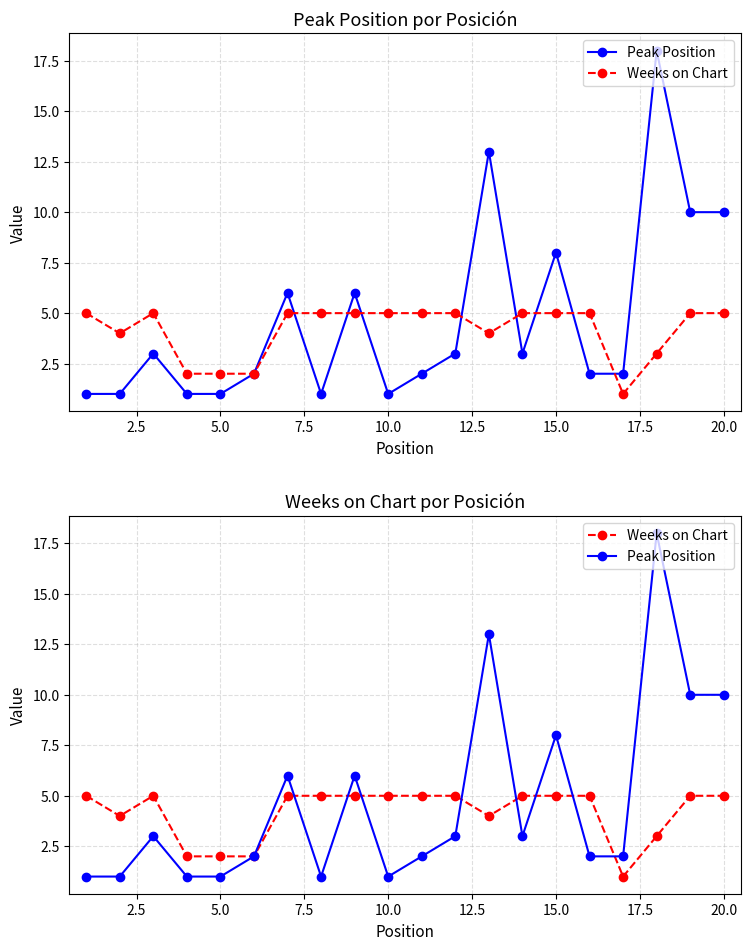

Which series has the largest range (max minus min)?

Peak Position